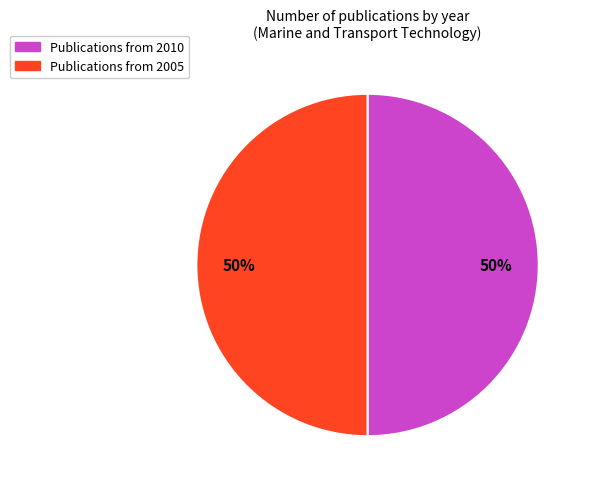

To the nearest percent, what is the average slice percentage?

50%